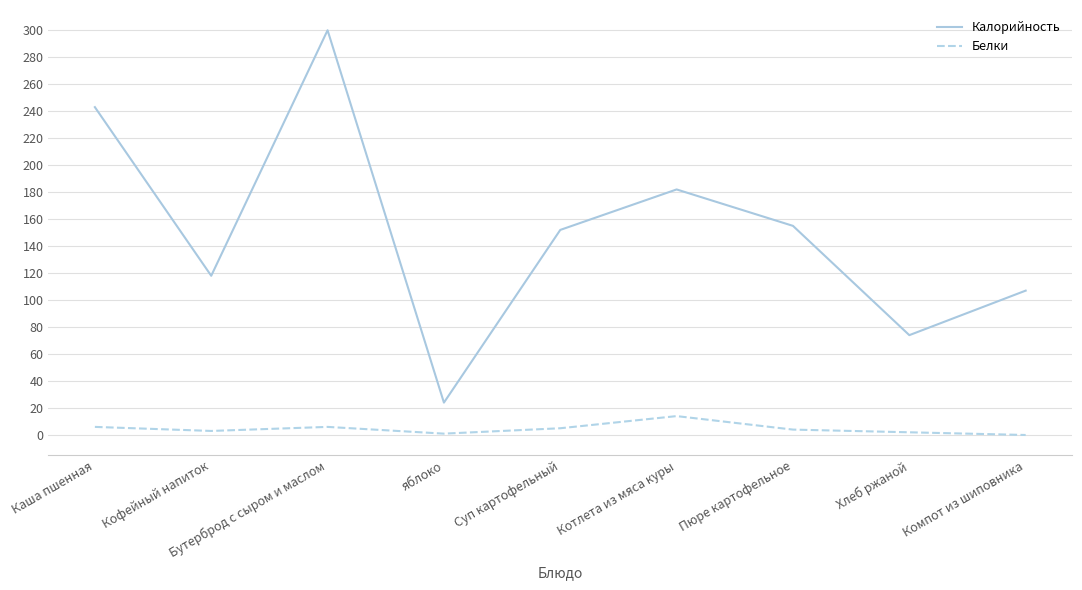

Does the chart have visible grid lines?

Yes